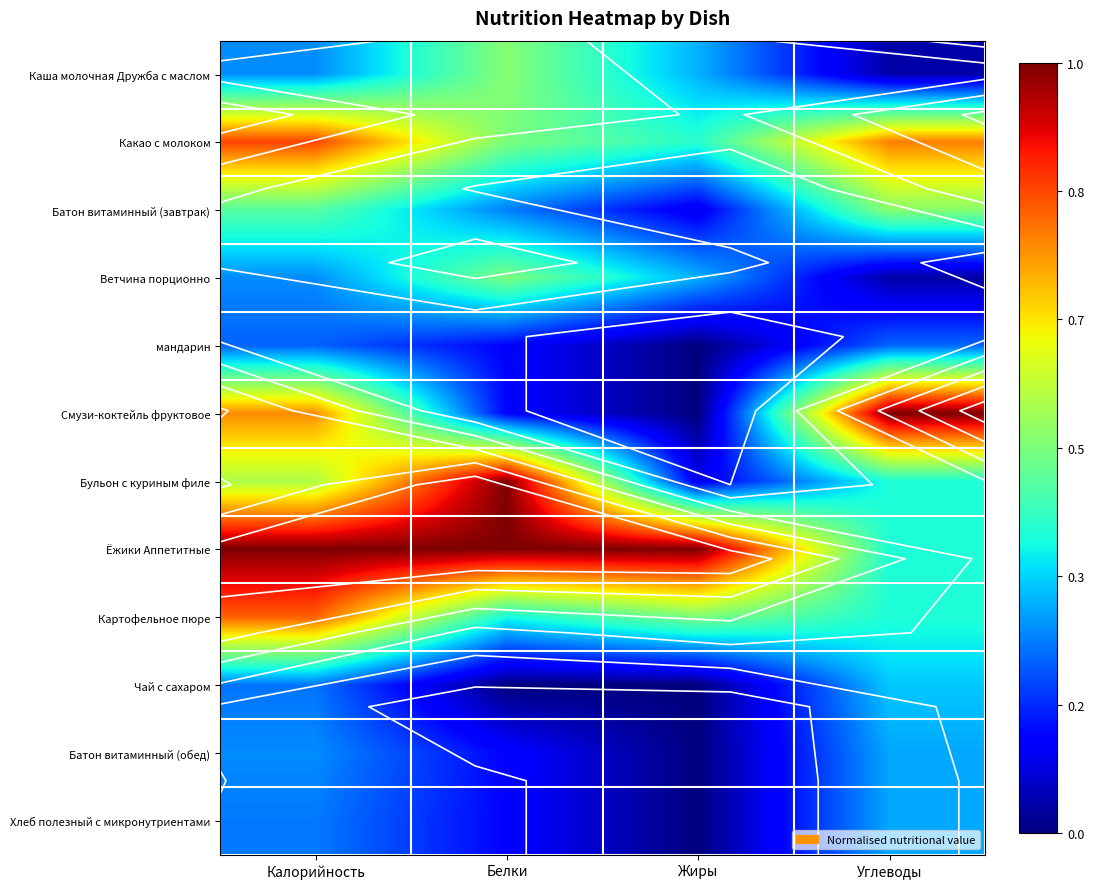

How many categories are shown in the chart?

4